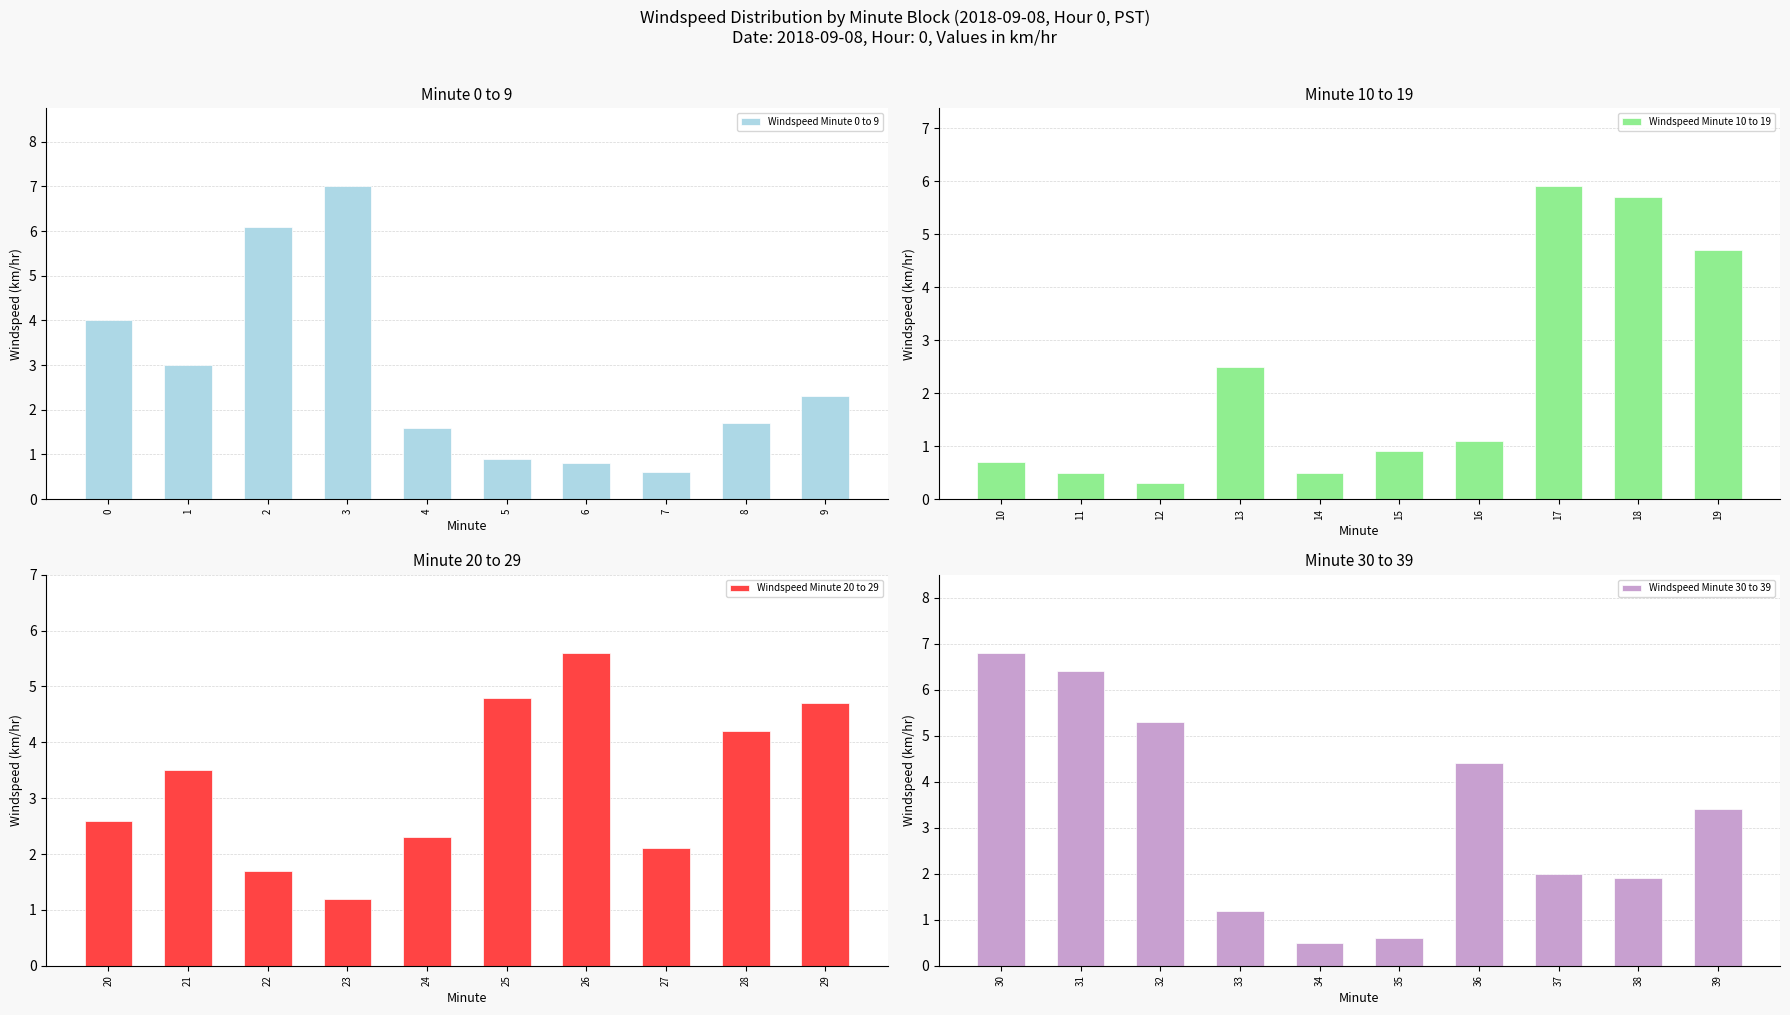

What is the smallest value displayed?

0.3